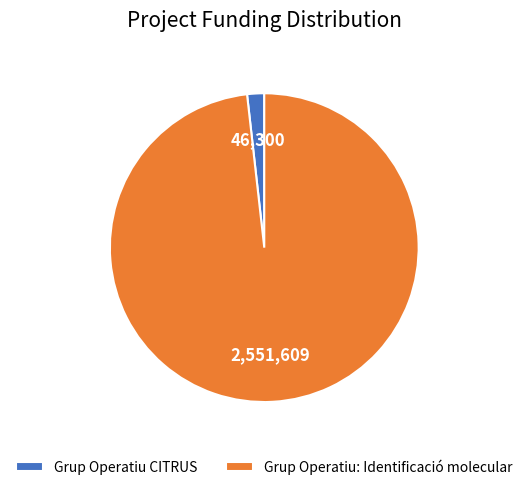

Rank the categories by value from highest to lowest.

Grup Operatiu: Identificació molecular, Grup Operatiu CITRUS